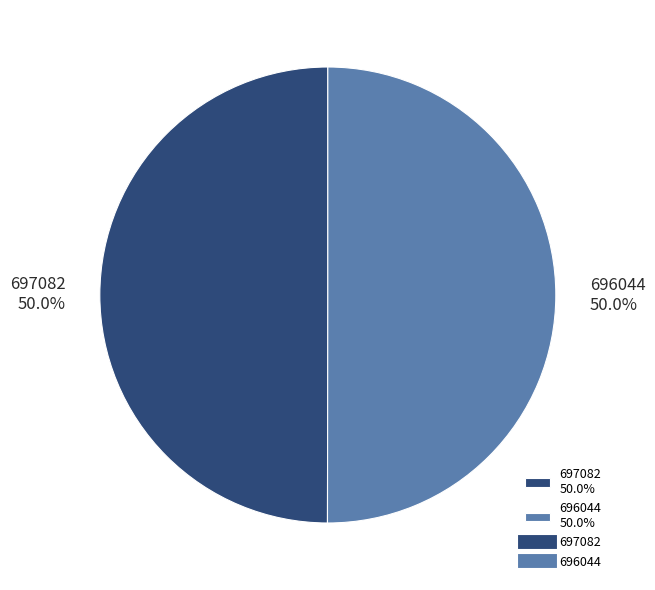

What is the total percentage of 696044 and 697082?

100.0%